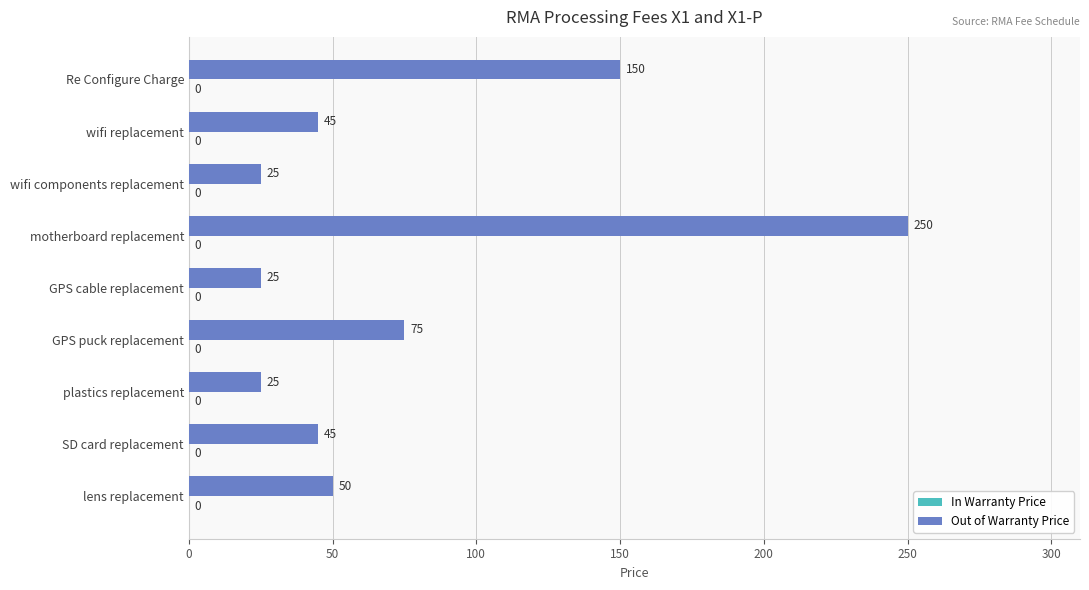

Reading top to bottom, extract all data points from this chart.

Re Configure Charge=150	wifi replacement=45	wifi components replacement=25	motherboard replacement=250	GPS cable replacement=25	GPS puck replacement=75	plastics replacement=25	SD card replacement=45	lens replacement=50